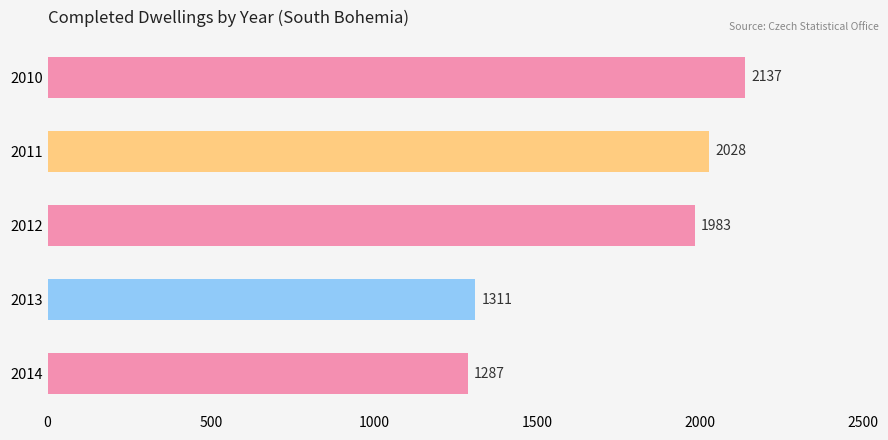

Rank the categories by value from lowest to highest.

2014, 2013, 2012, 2011, 2010